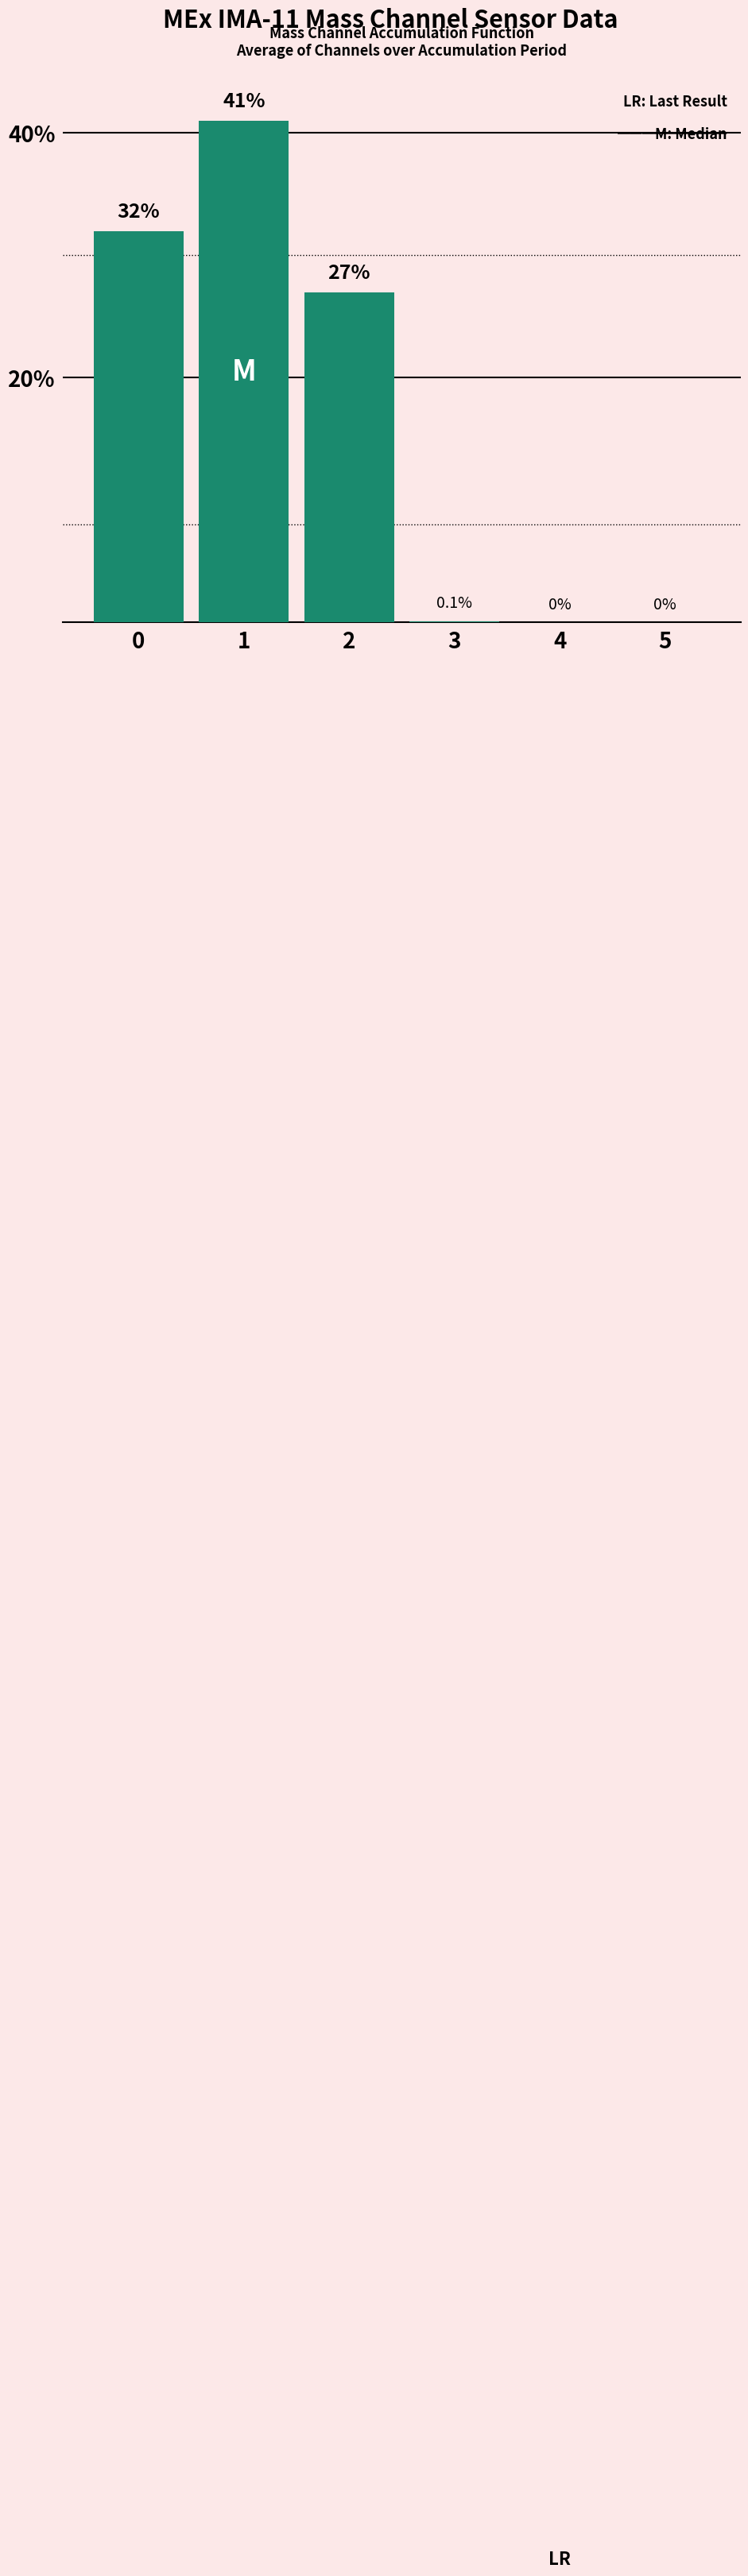

True or false: the data shows 24.4 at 5.

False